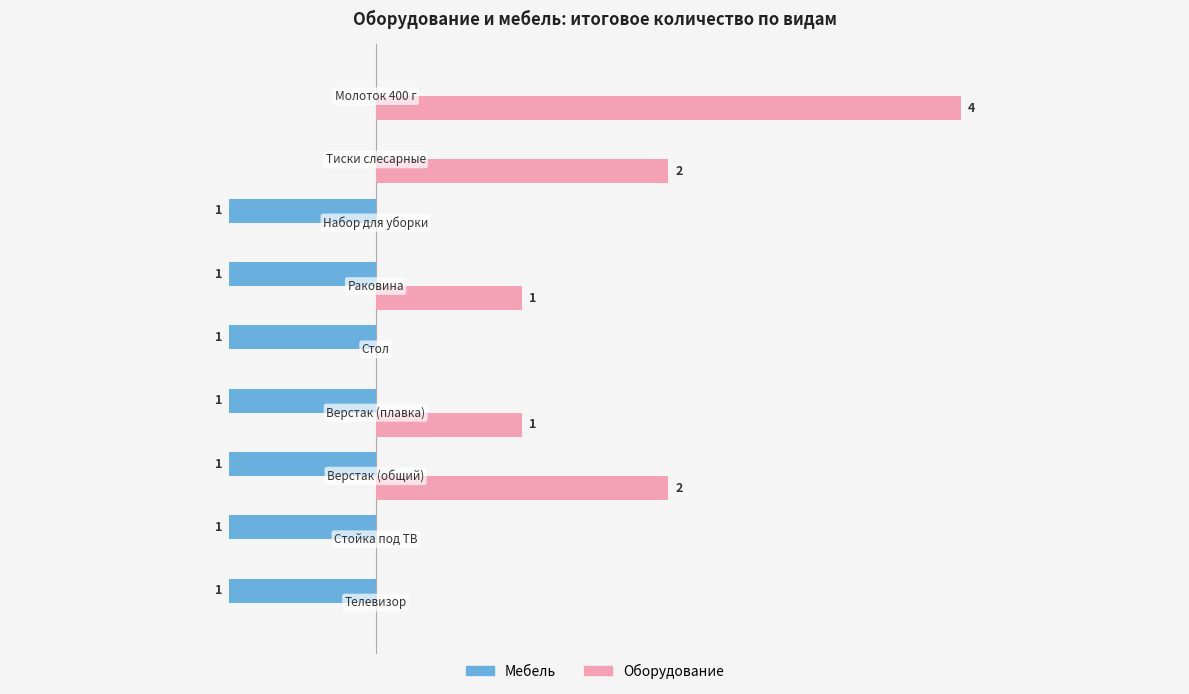

What are all the series names shown in the legend?

Мебель, Оборудование